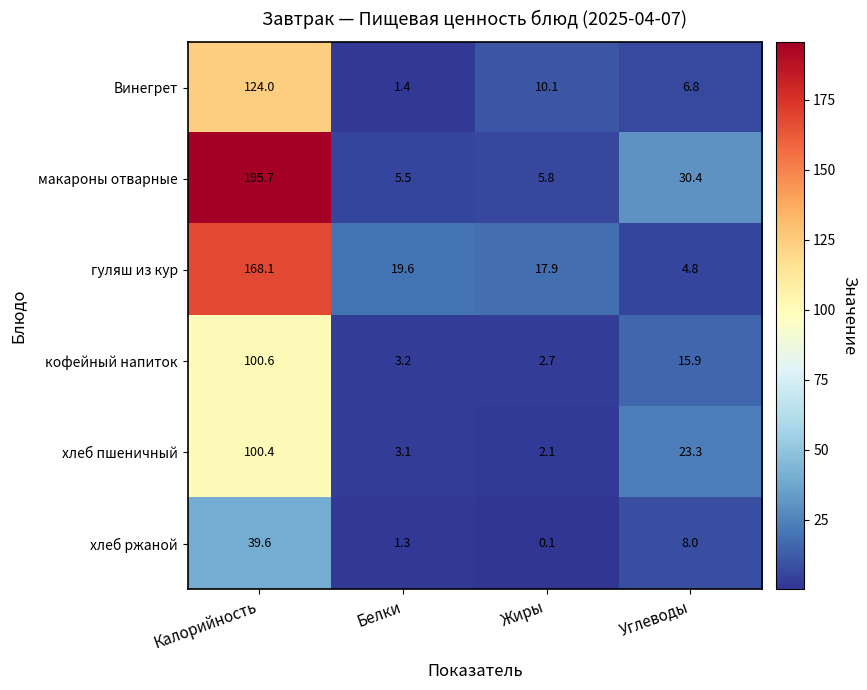

The хлеб ржаной series shows 0.1 at Жиры. True or false?

True